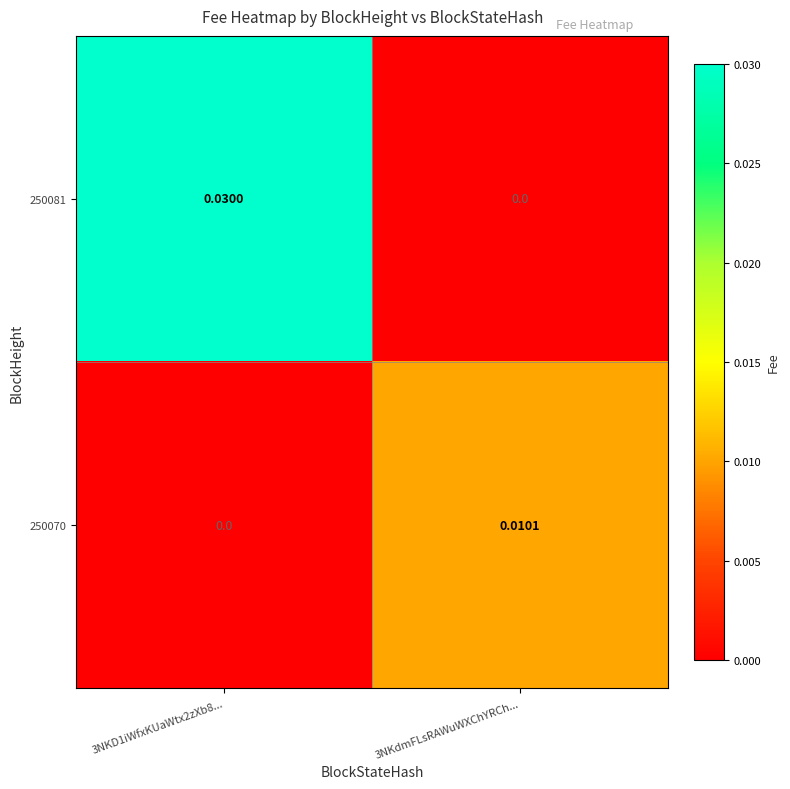

Which series has the largest range (max minus min)?

250081